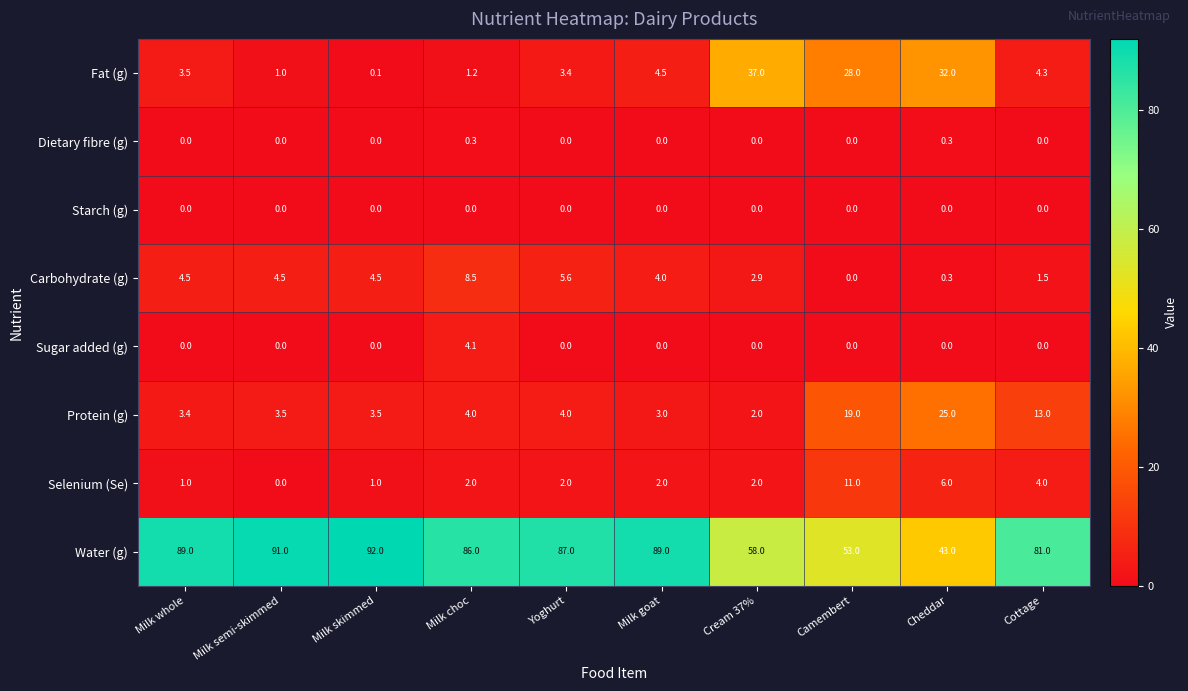

At how many categories does at least one series exceed 47?

9